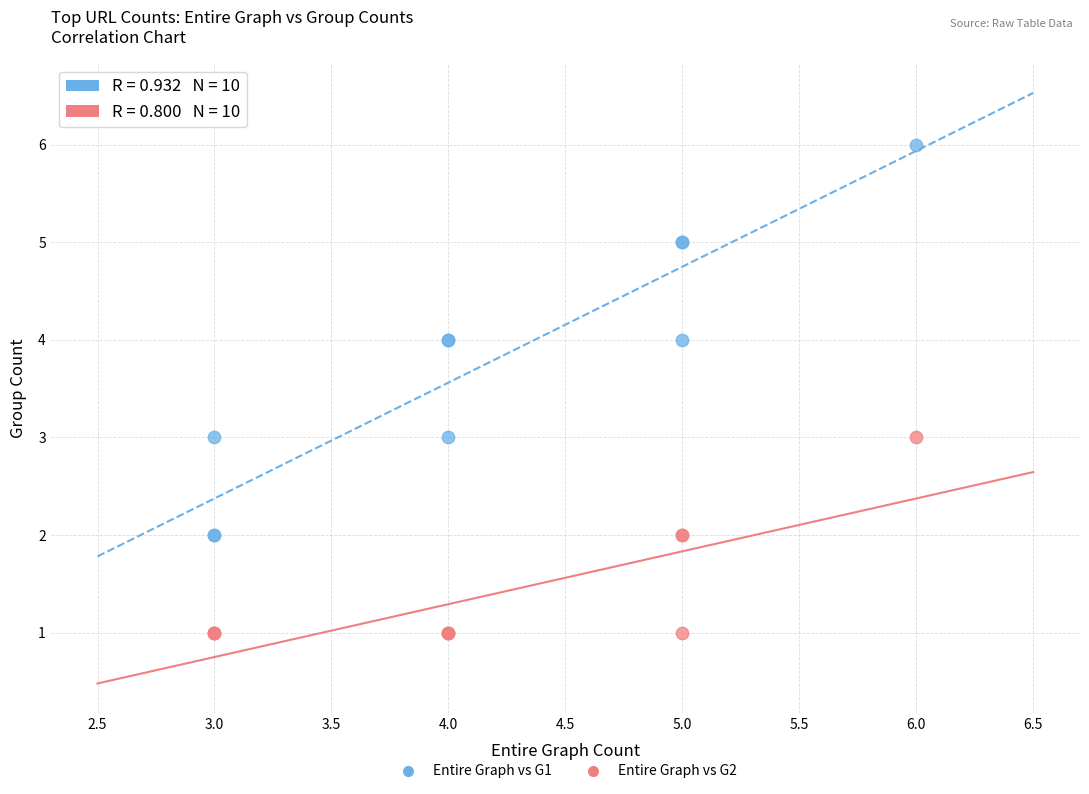

Which series has the largest Y range (max minus min)?

Entire Graph vs G1